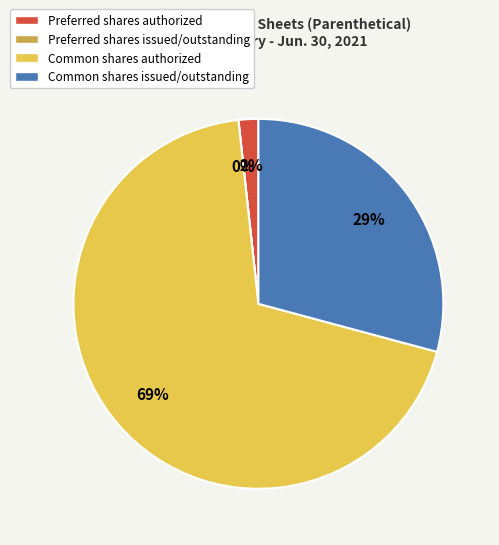

What is the total percentage of Common shares issued/outstanding and Preferred shares authorized?

30.9%